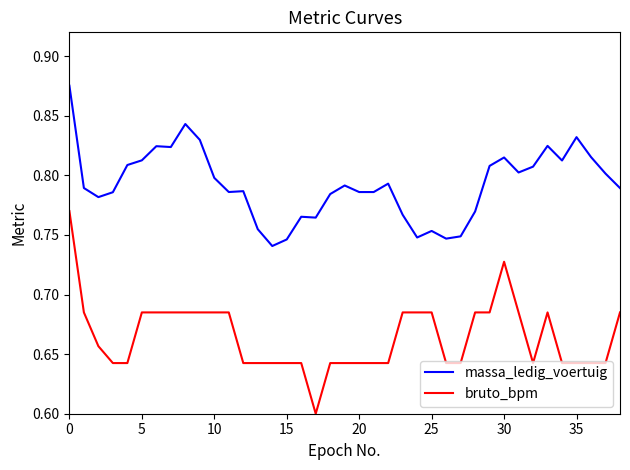

True or false: massa_ledig_voertuig and bruto_bpm cross at least once.

False